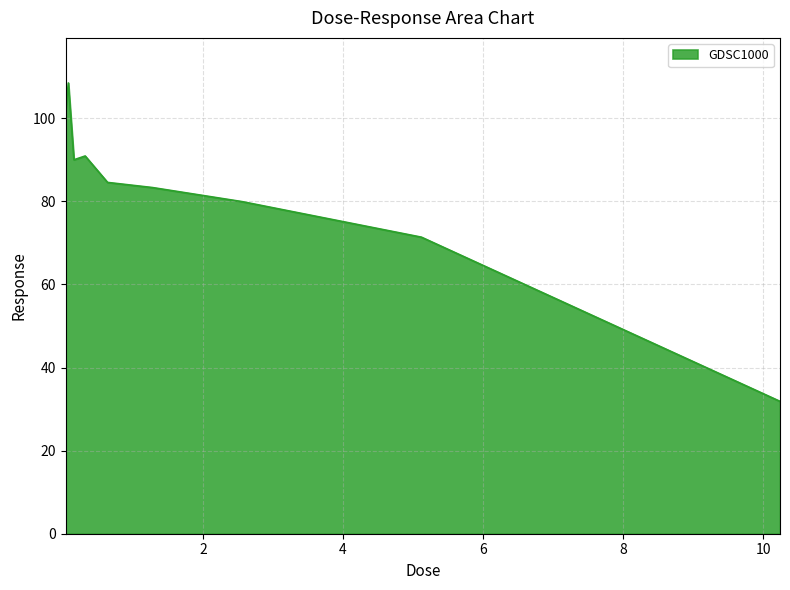

What is the greatest value displayed?

108.5